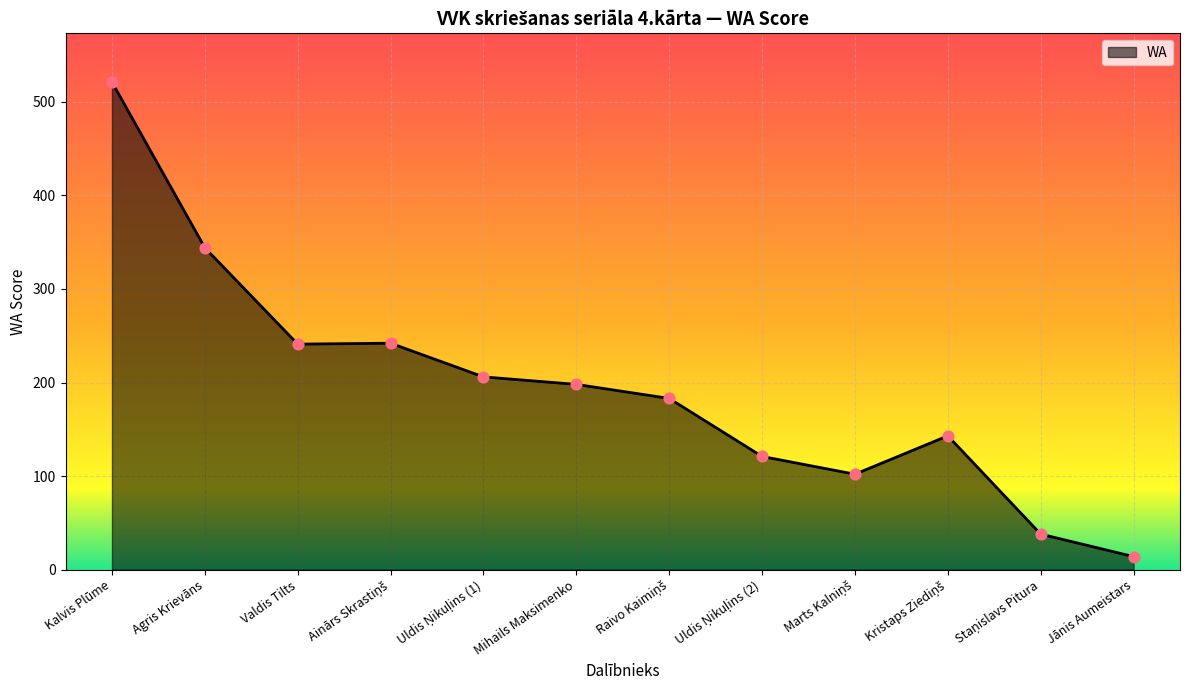

What is the change in value from Kalvis Plūme to Mihails Maksimenko?

-323